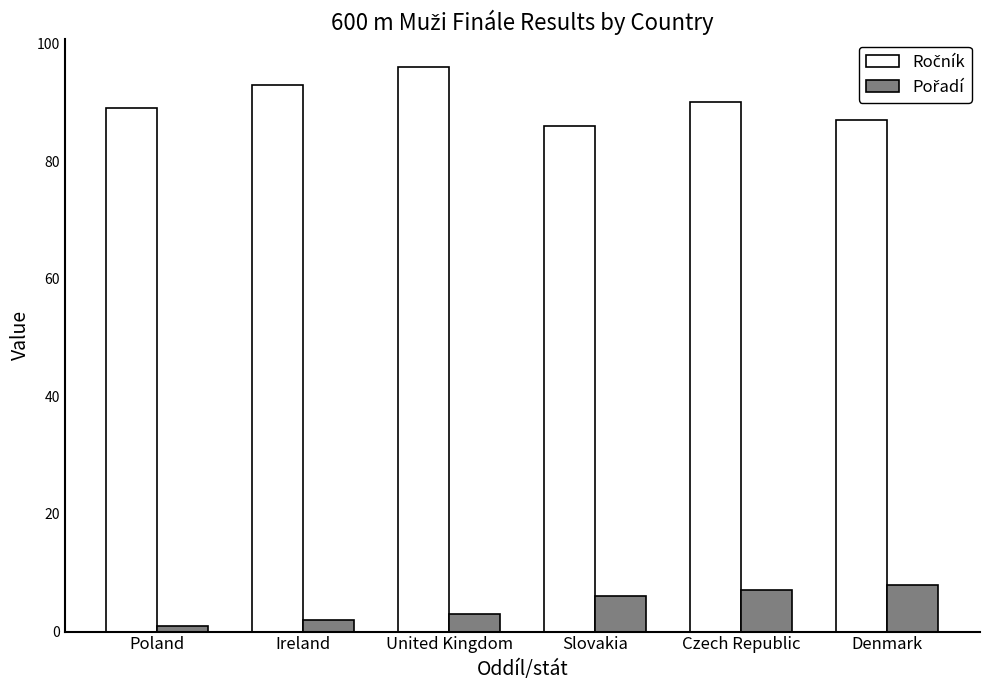

What position from the left is United Kingdom?

3